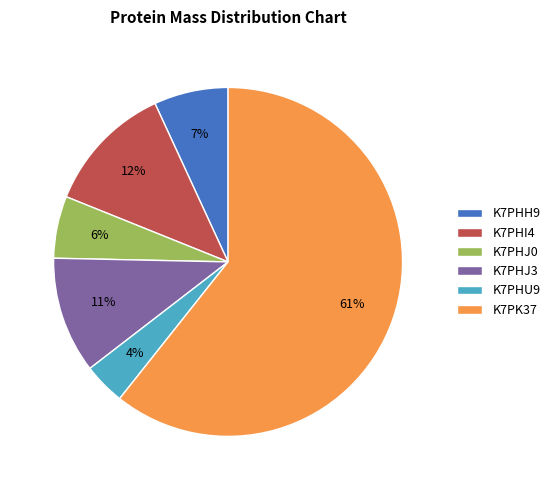

To the nearest percent, what is the combined percentage of K7PHU9 and K7PHH9?

11%